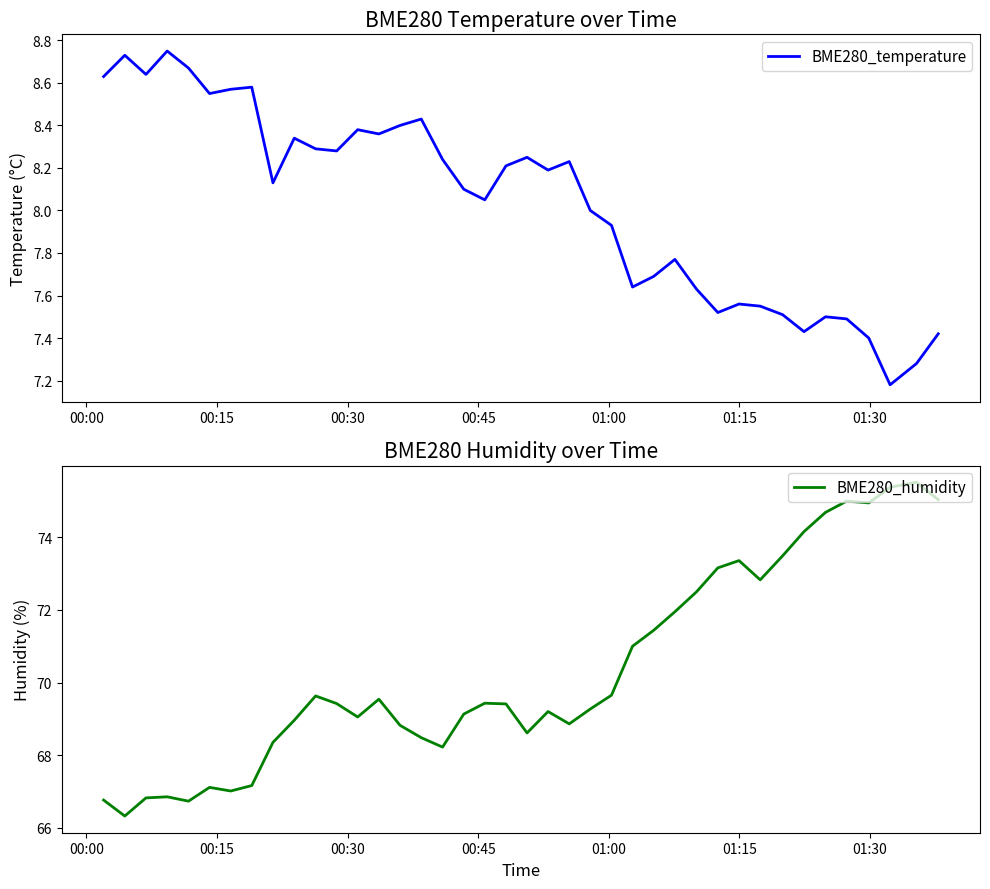

What is the smallest value displayed?

7.2